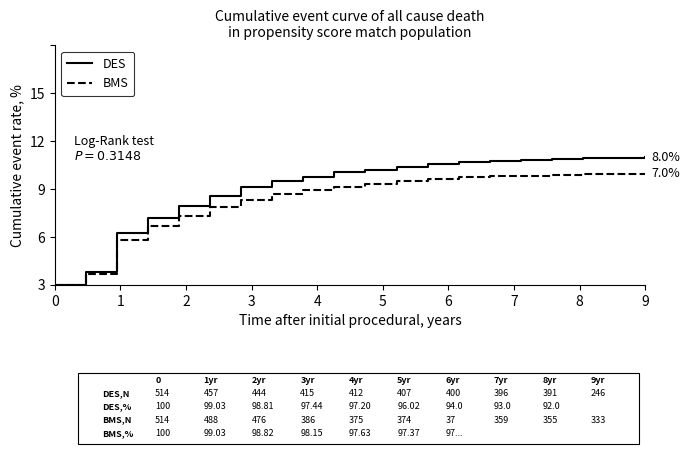

Reading left to right, extract all data points from this chart.

DES: 0.0	0.8	3.2	4.2	4.9	5.5	6.1	6.5	6.8	7.0	7.2	7.4	7.6	7.7	7.8	7.8	7.9	7.9	8.0	8.0
BMS: 0.0	0.7	2.8	3.7	4.3	4.9	5.3	5.7	5.9	6.2	6.3	6.5	6.6	6.7	6.8	6.8	6.9	6.9	7.0	7.0